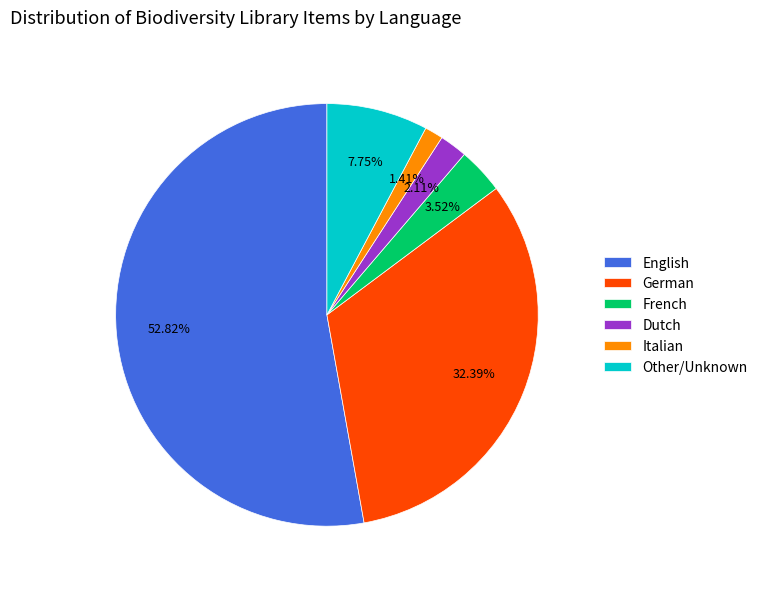

Which category has the smallest portion of the pie?

Italian